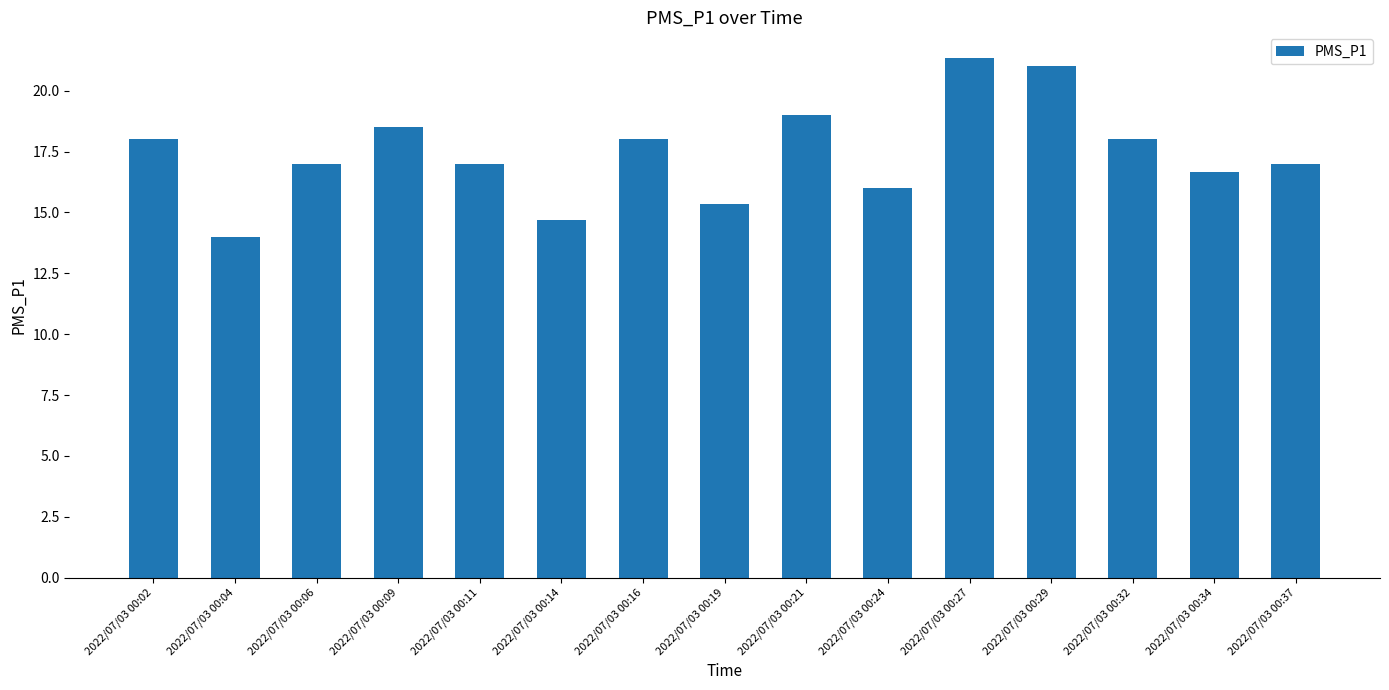

Does the chart contain any negative values?

No